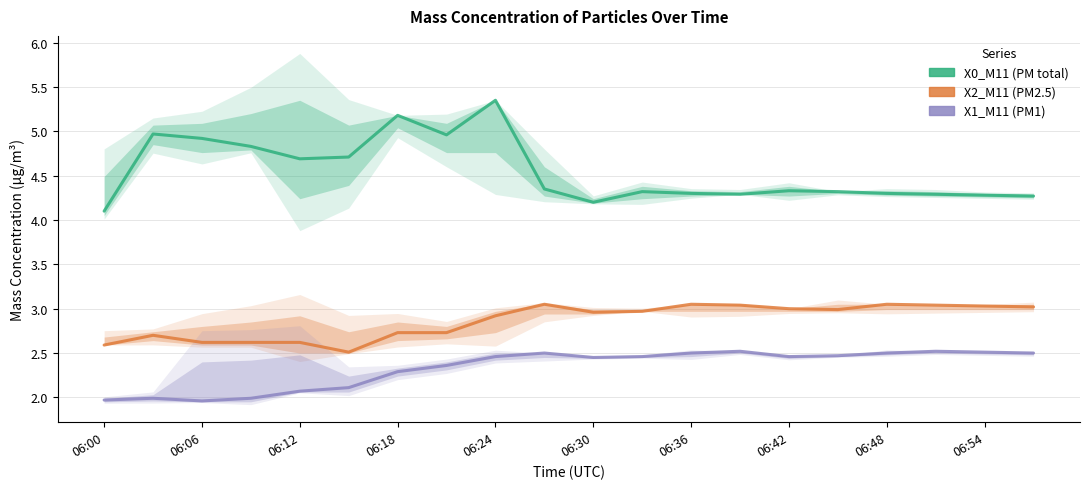

What is the label of the 6th point from the left?

06:30